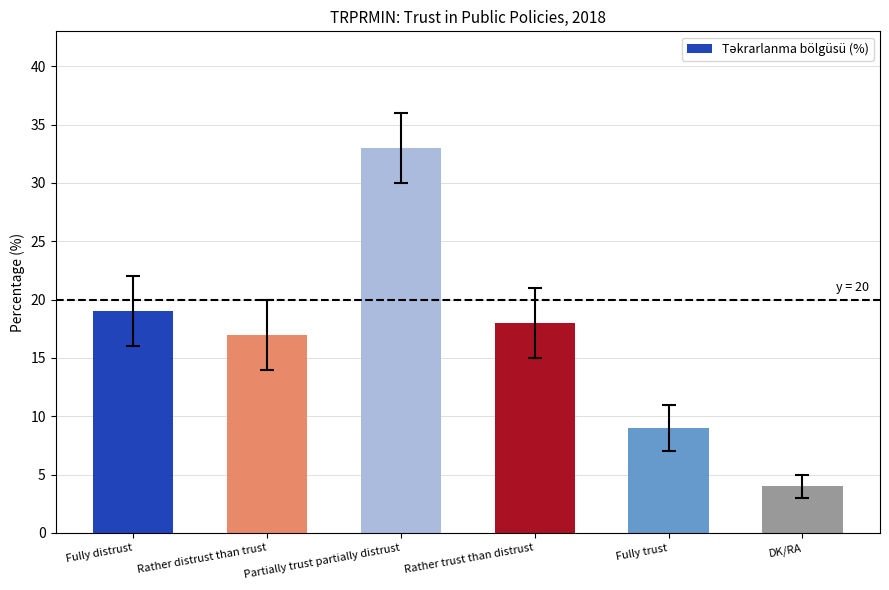

At which category does the chart reach its minimum across all series?

DK/RA